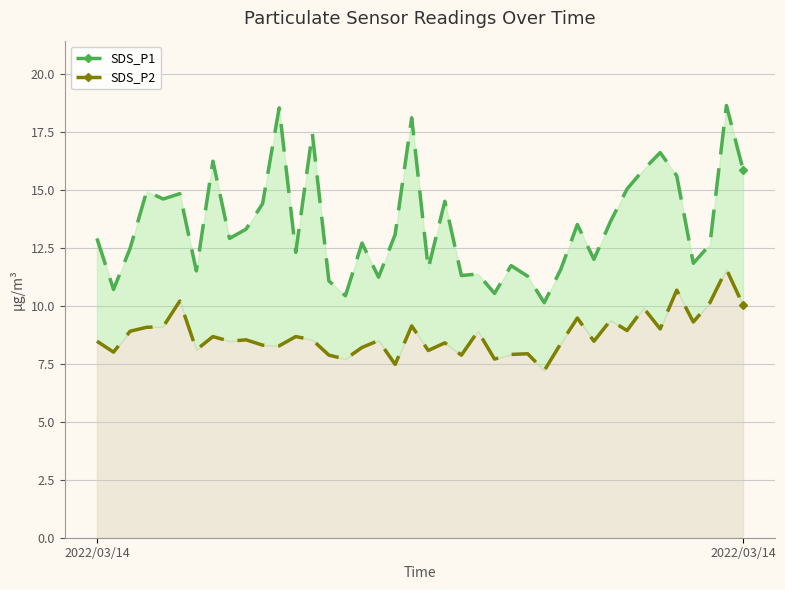

Which series has the largest range (max minus min)?

SDS_P1